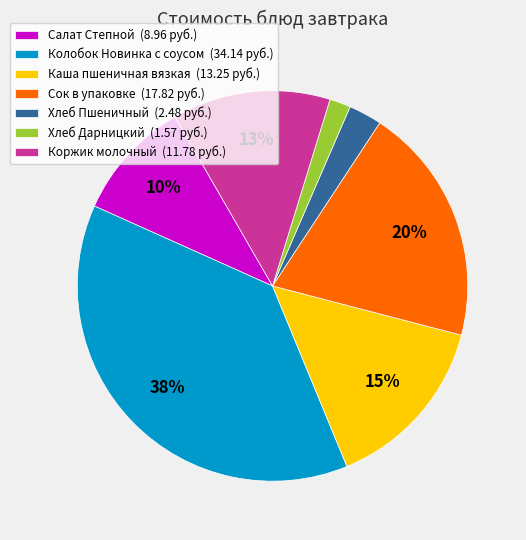

Between Салат Степной (8.96 руб.) and Хлеб Пшеничный (2.48 руб.), which is larger?

Салат Степной (8.96 руб.)